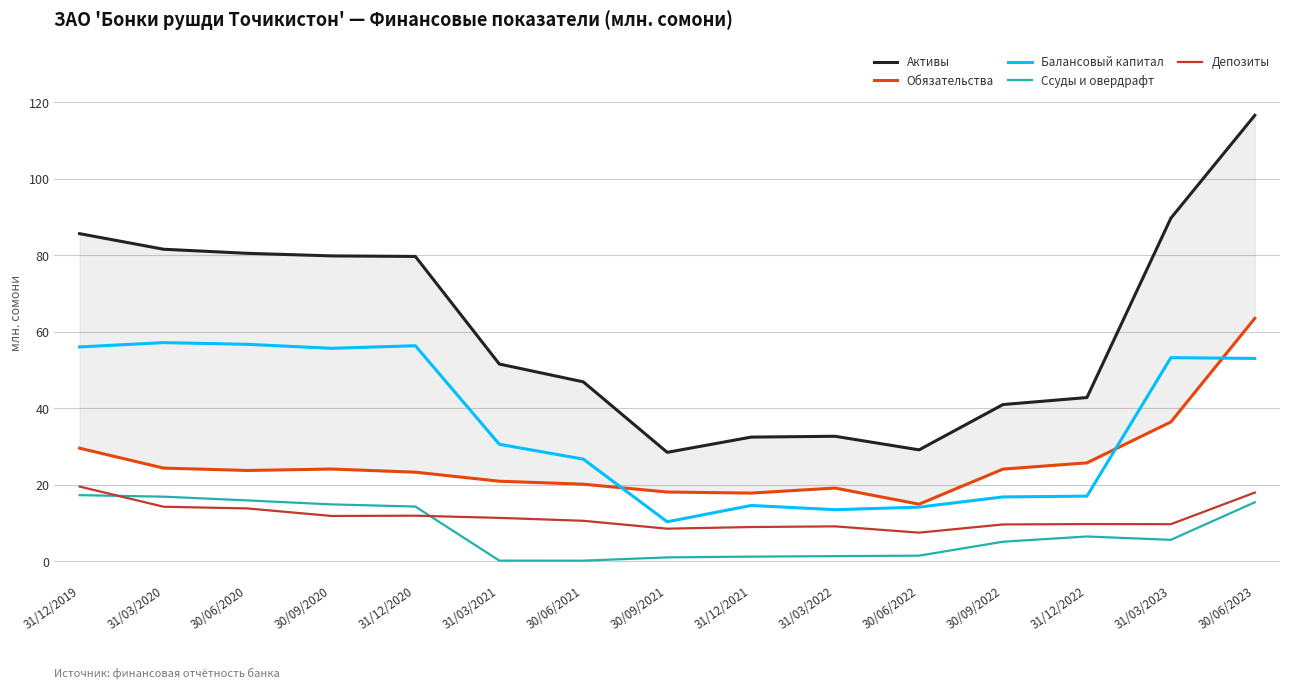

The Активы series shows 41.0 at 30/09/2022. True or false?

True